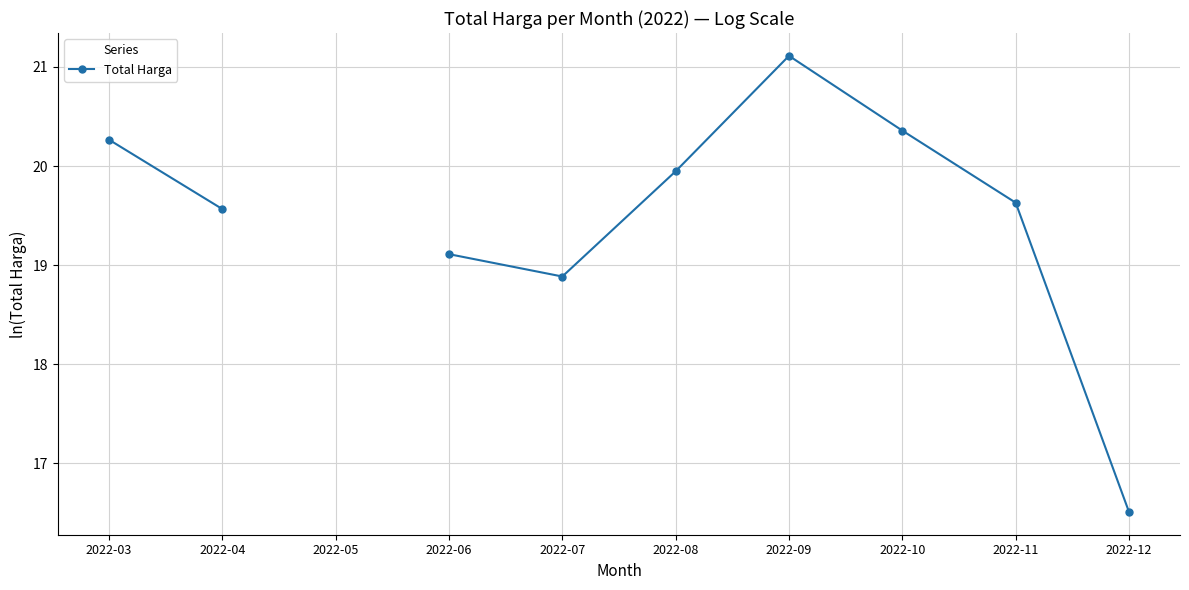

What is the change in value from 2022-07 to 2022-10?

+1.5